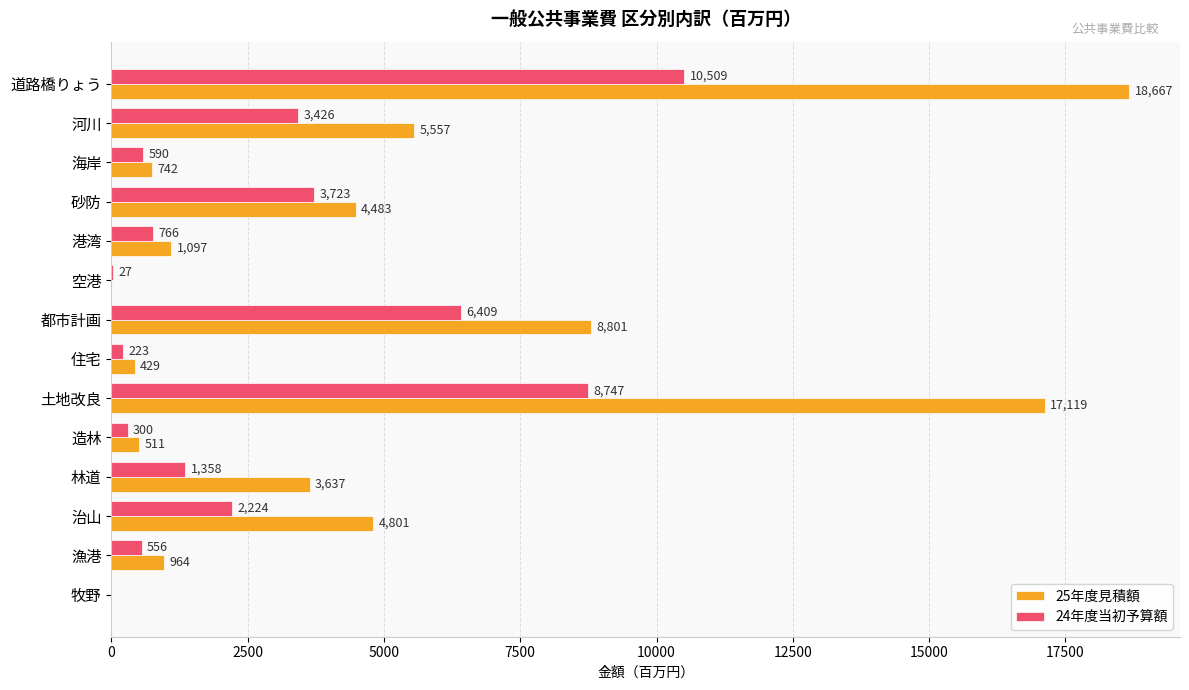

How many values in 24年度当初予算額 are above zero?

13